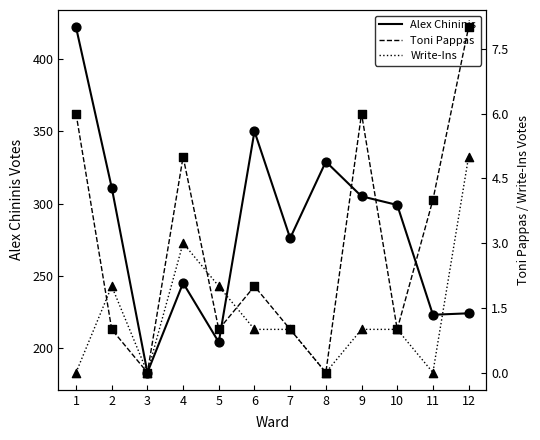

Which series has the widest spread of Y values?

Alex Chininis